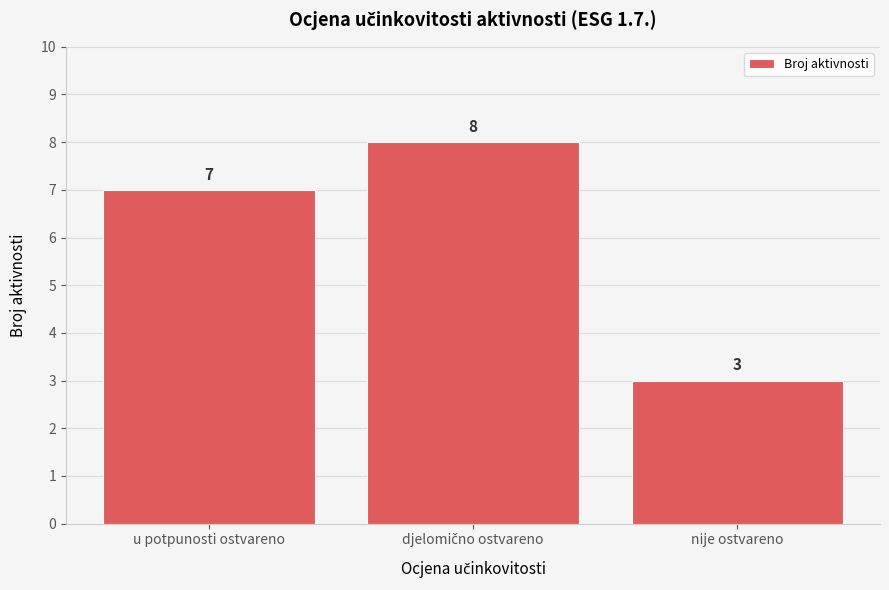

Reading left to right, extract all data points from this chart.

7	8	3